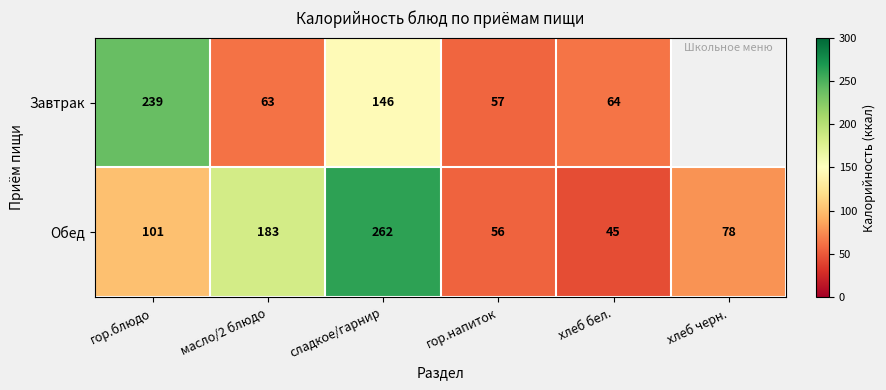

At which label is Обед closest to 153?

масло/2 блюдо